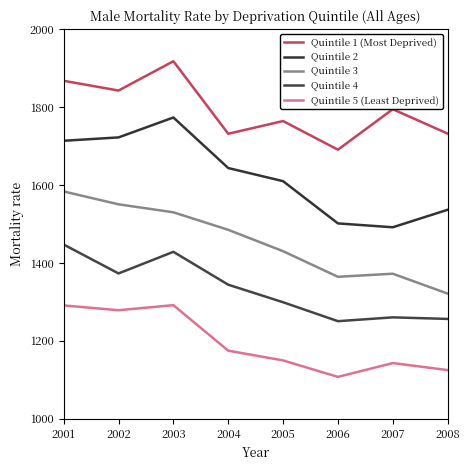

What is the difference between the Quintile 4 values at 2007 and 2008?

4.0